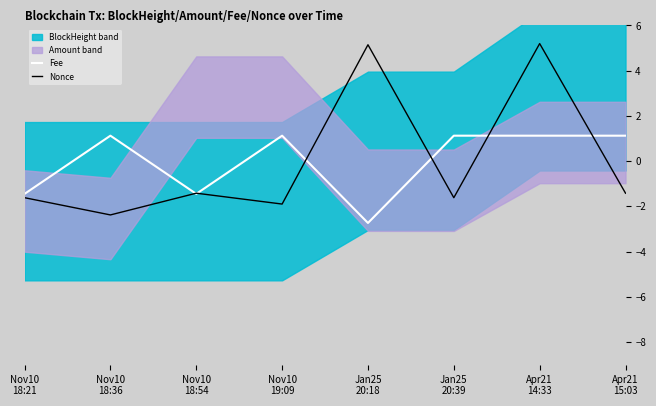

What is the highest value of the Fee series?

1.1